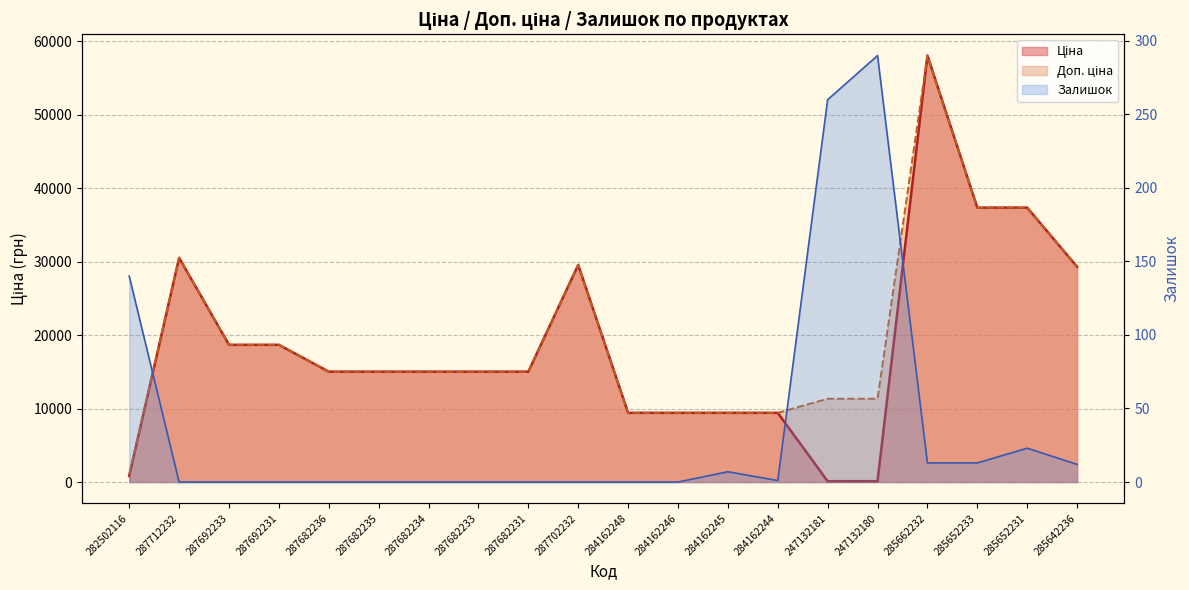

What is the label of the 13th point from the left?

284162245